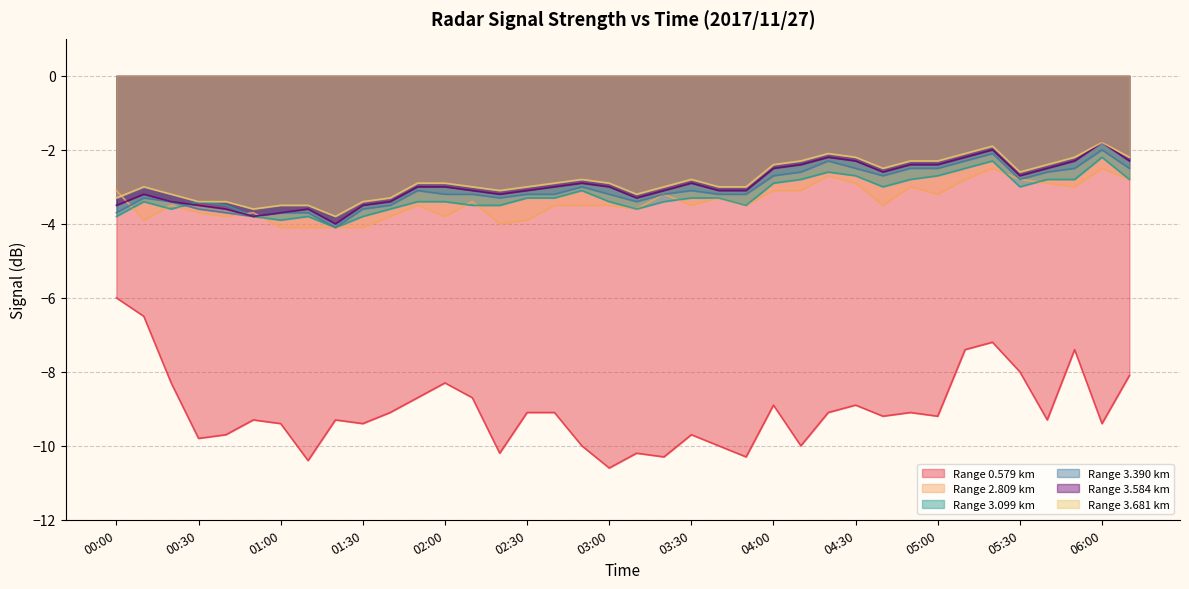

True or false: 3.681 and 3.390 intersect in this chart.

False